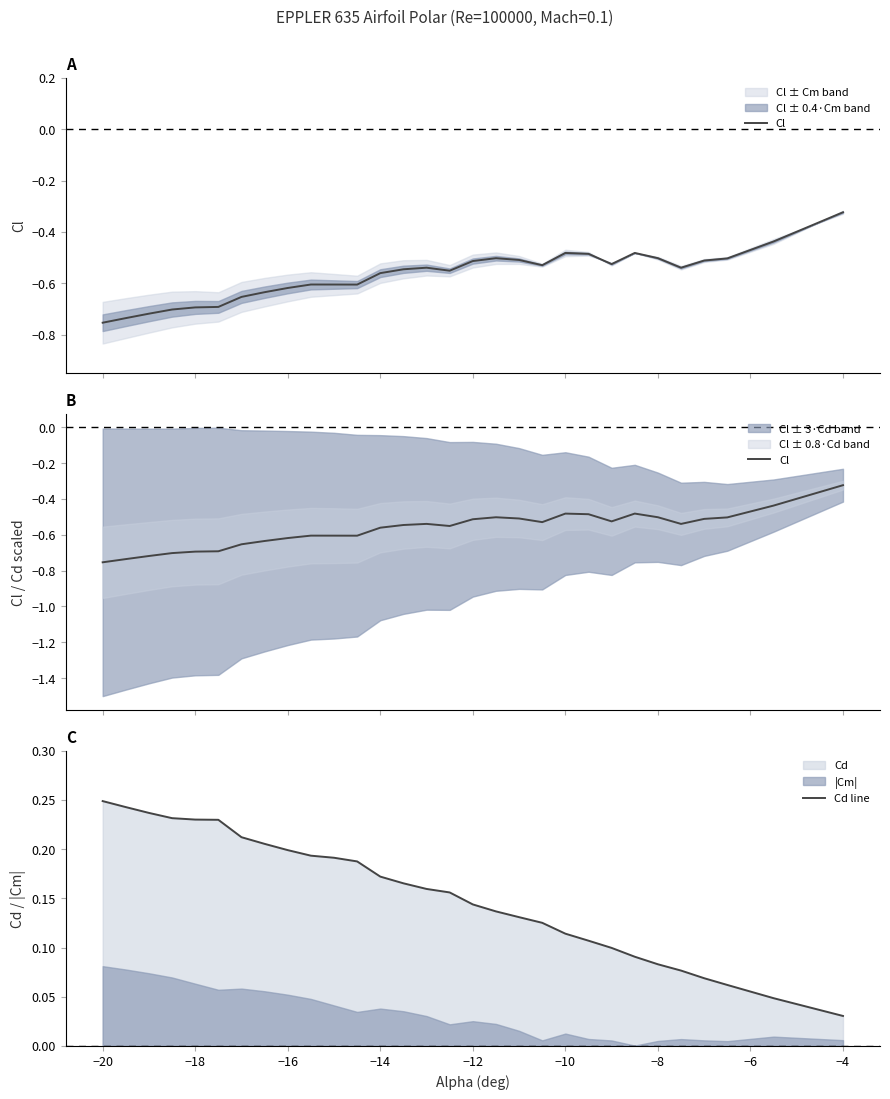

Where is Cd line nearest to the value 0?

−4